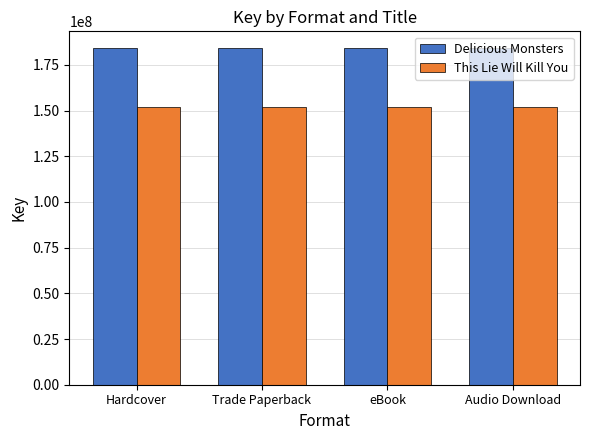

What value does the This Lie Will Kill You series have at Trade Paperback?

151937018